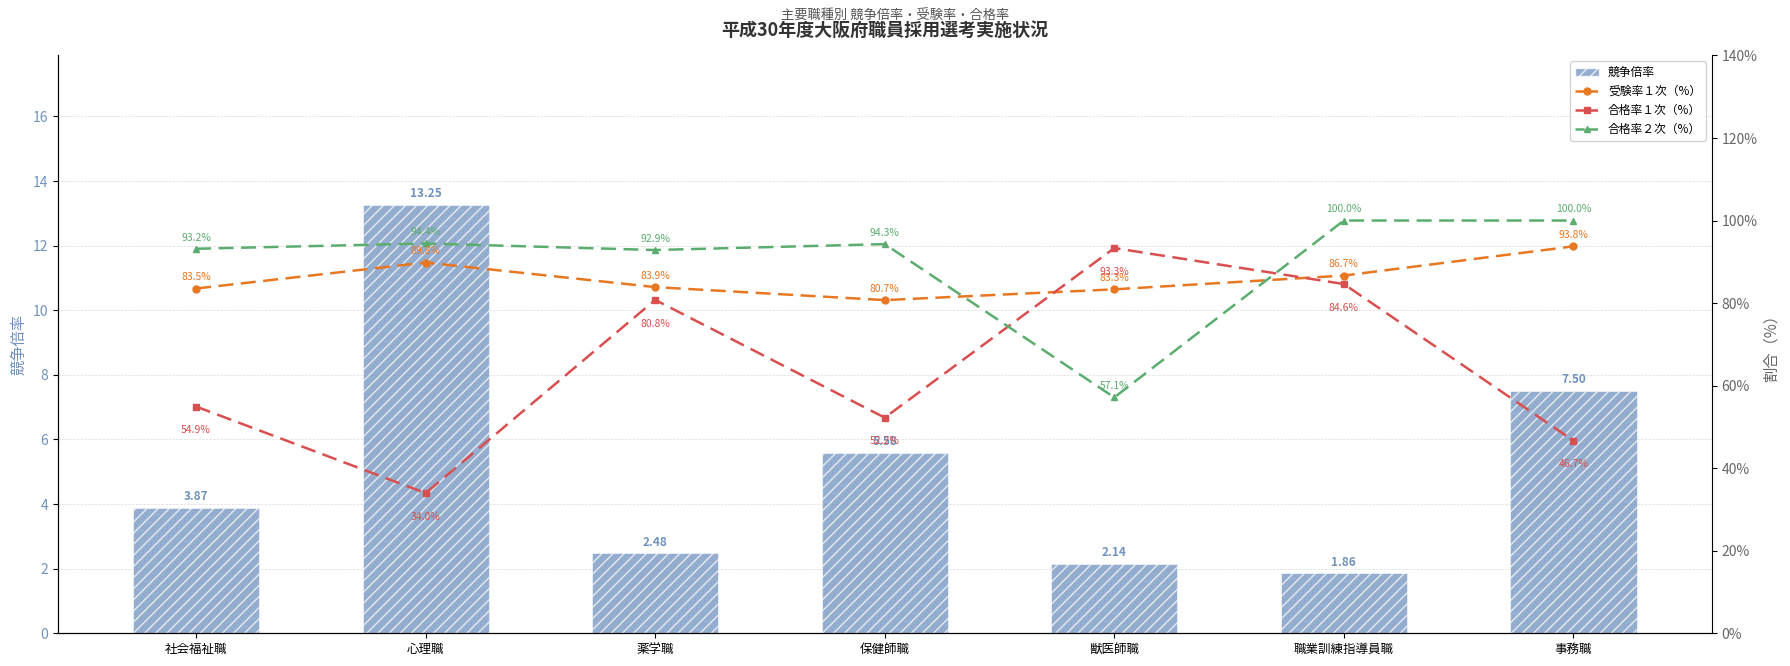

Is the value of 合格率１次（%） at 職業訓練指導員職 greater than the value of 合格率２次（%） at 保健師職?

No